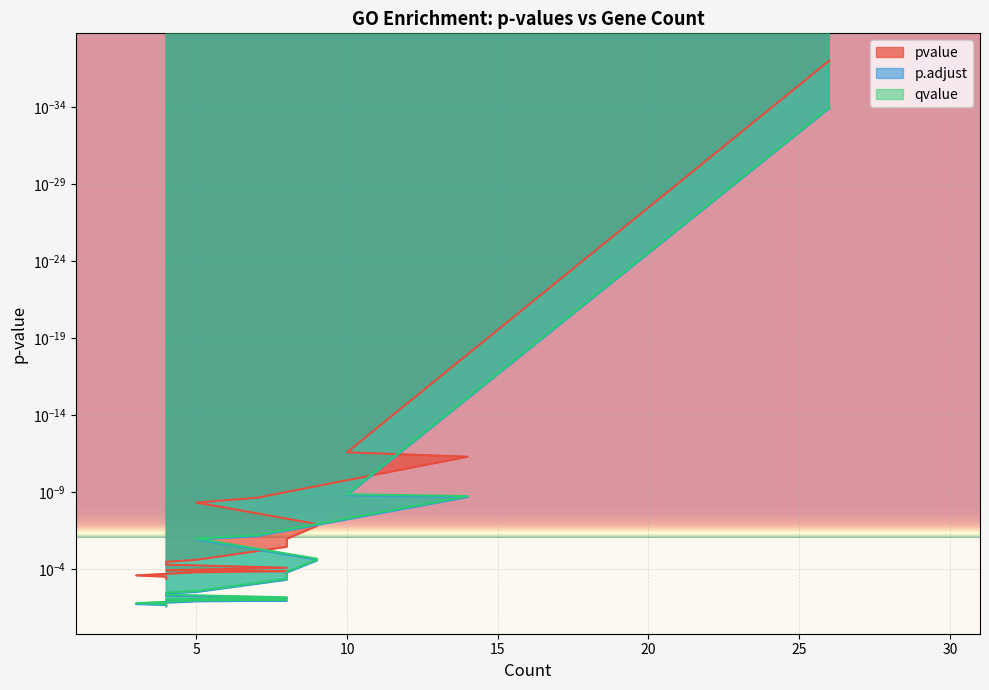

At which label does pvalue reach its peak?

4